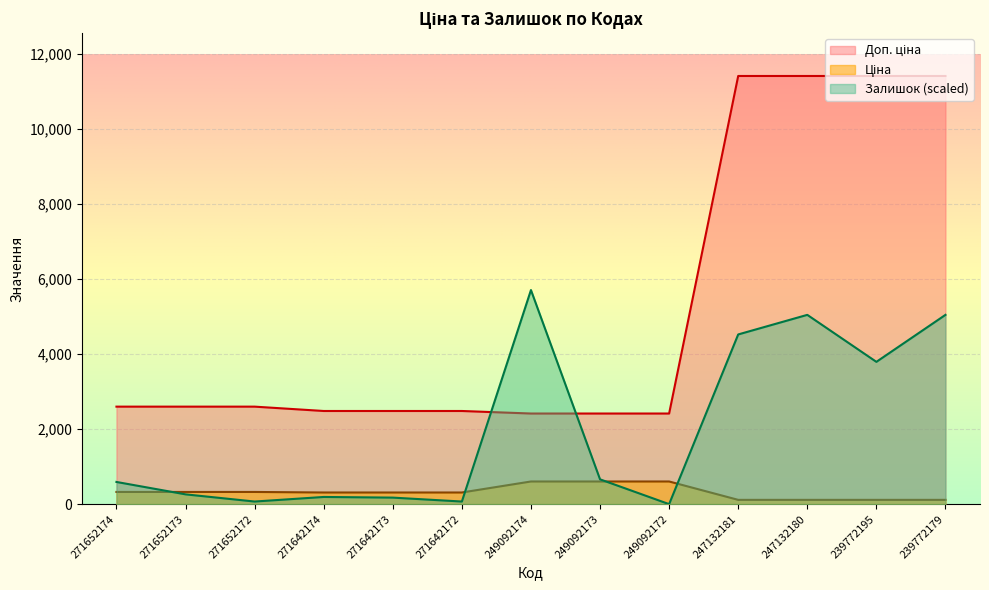

Between 249092173 and 249092172, which series saw the biggest shift?

Залишок (scaled)